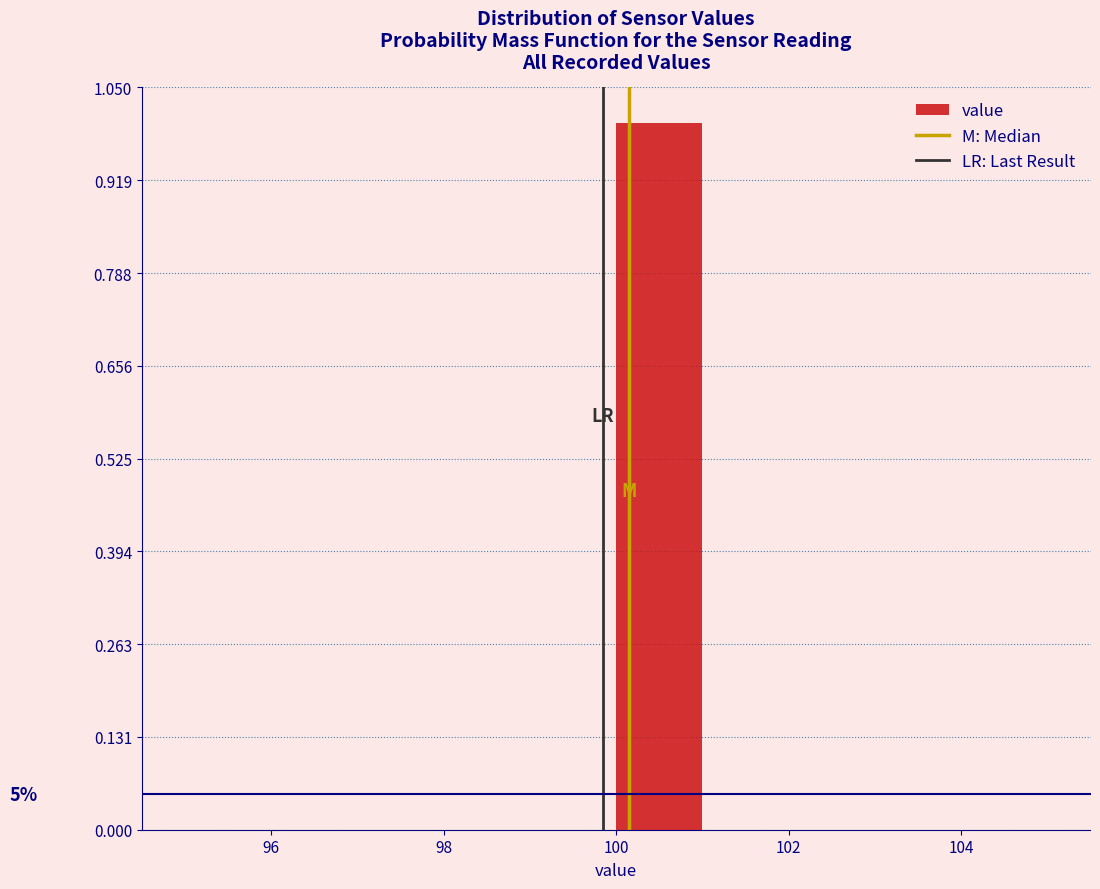

Which range on the x-axis has the tallest bar?

100 to 101